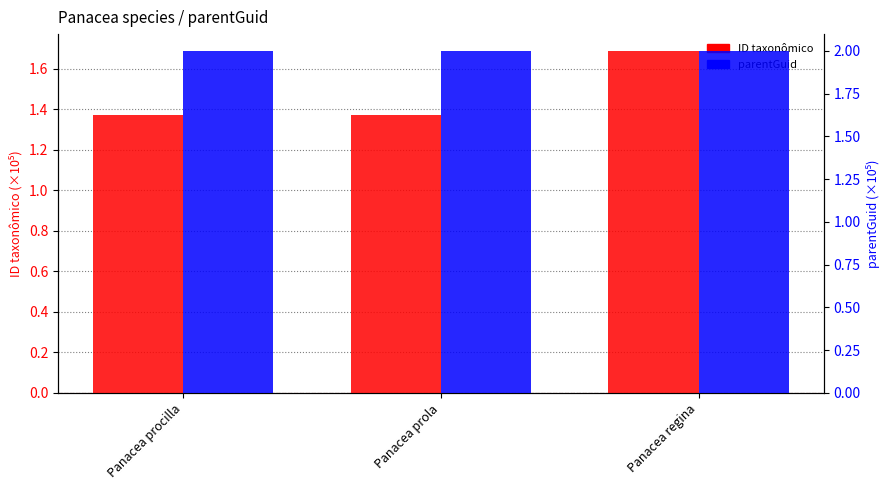

What is the lowest value of the ID taxonômico series?

1.4